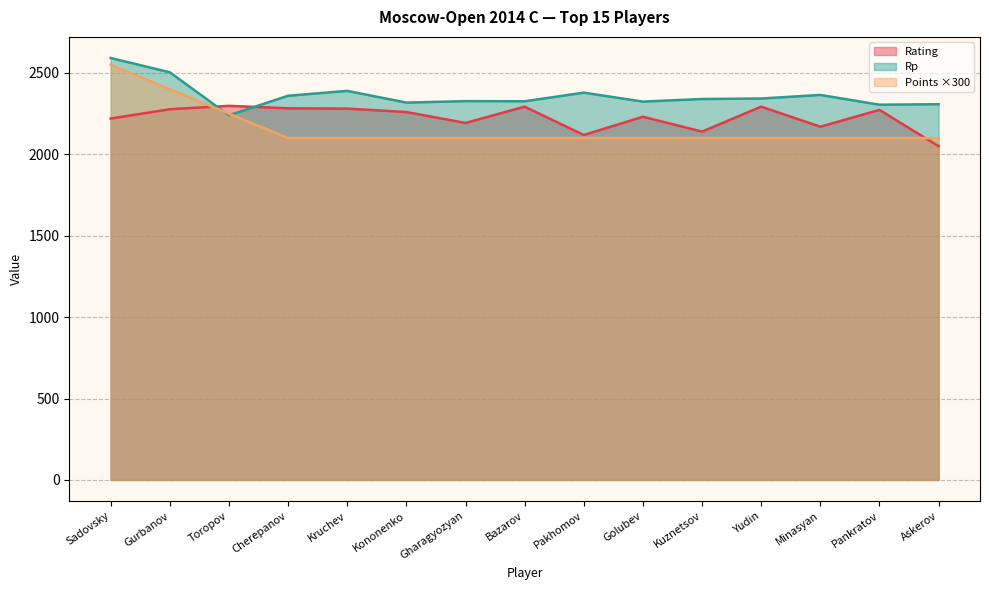

At which category does Rp reach its first local peak?

Kruchev